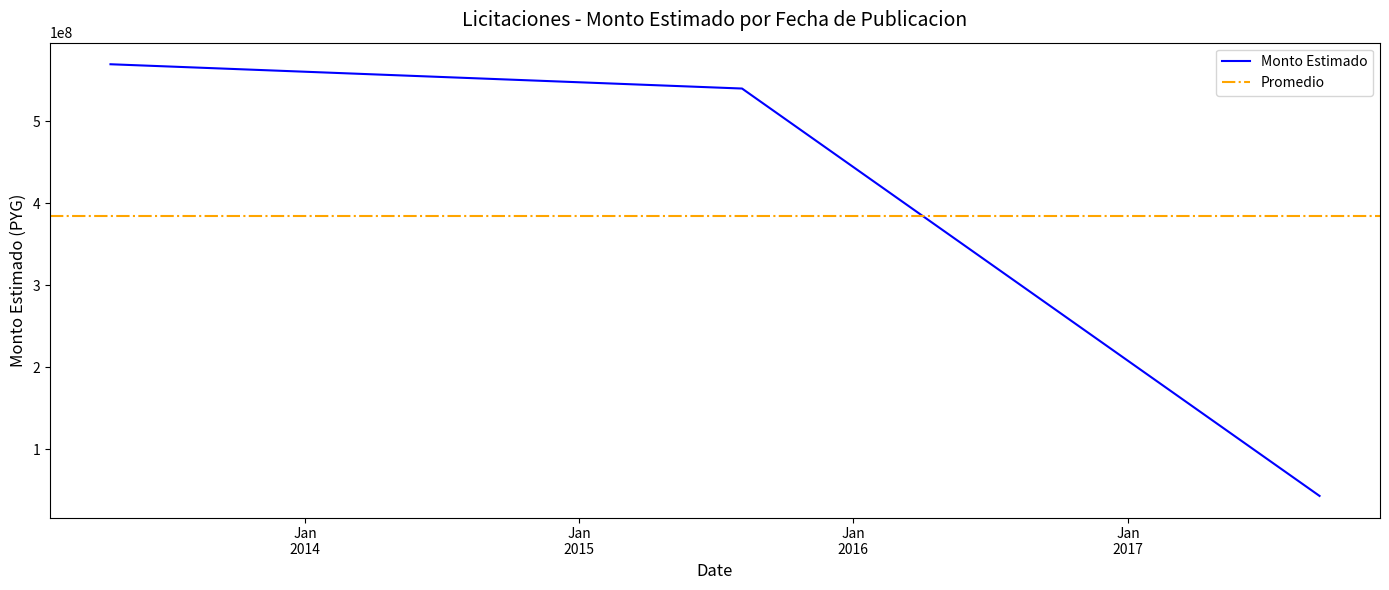

Which label corresponds to the smallest value in the chart?

2017-09-13